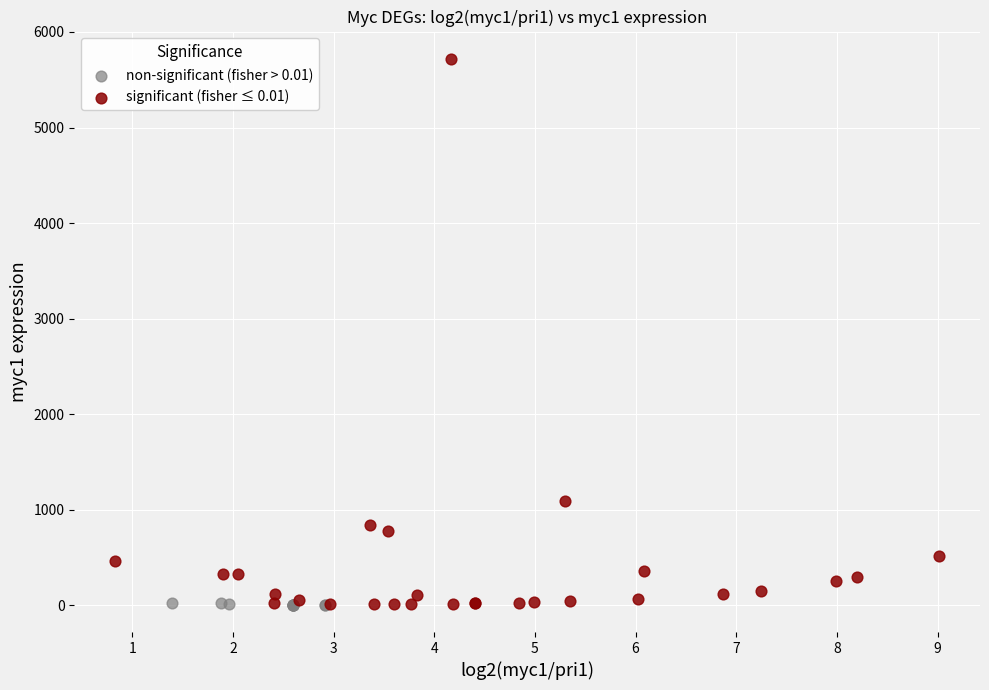

Which series contains the highest Y value?

significant (fisher ≤ 0.01)